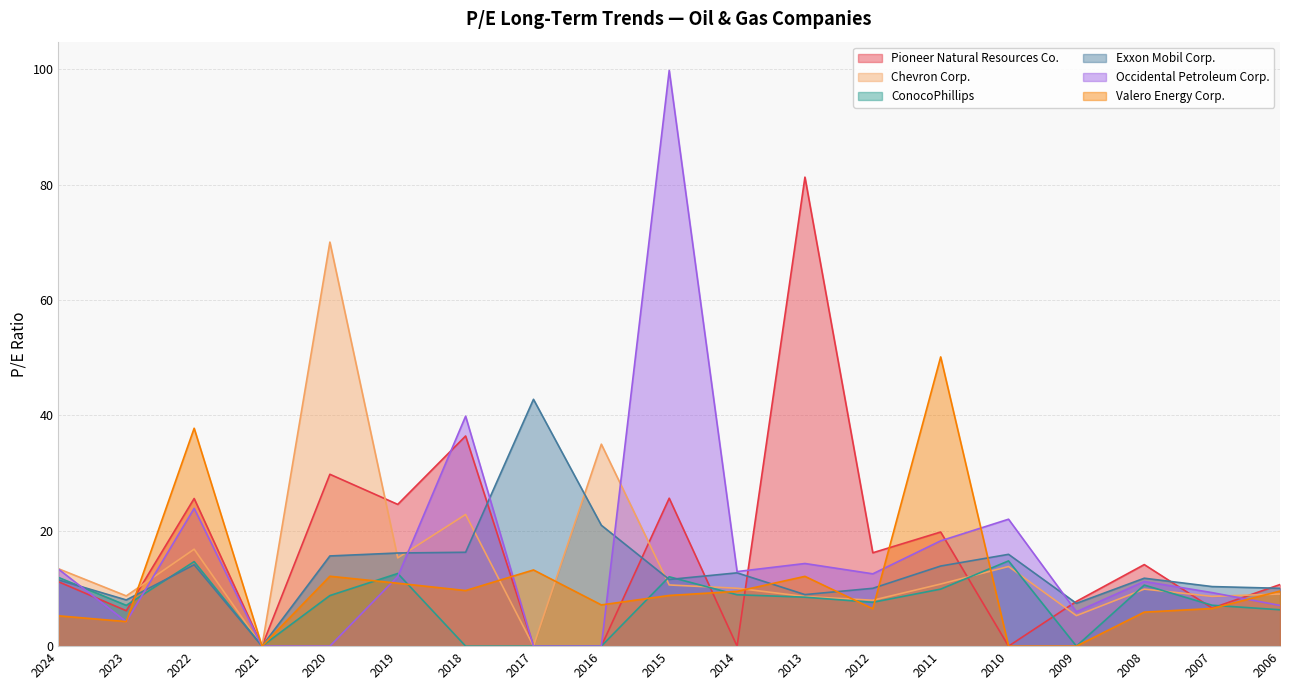

List the labels in order of Chevron Corp. value, smallest first.

2021, 2017, 2009, 2012, 2013, 2007, 2023, 2006, 2008, 2014, 2015, 2011, 2024, 2010, 2019, 2022, 2018, 2016, 2020